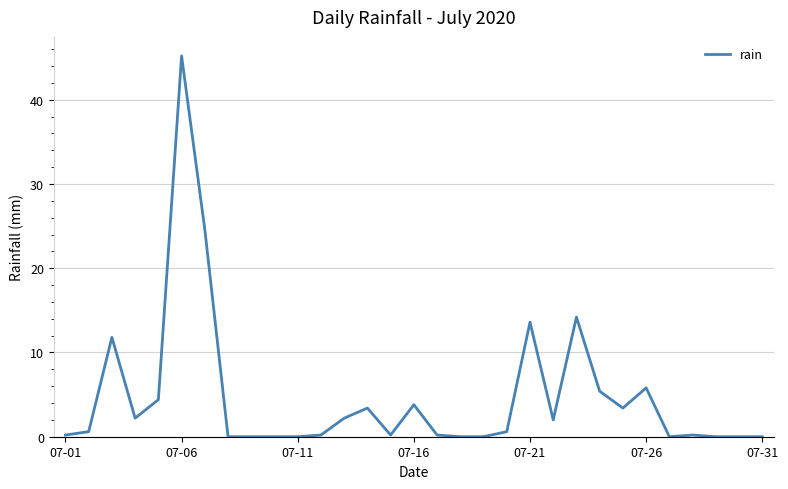

What is the maximum value shown in the chart?

45.2